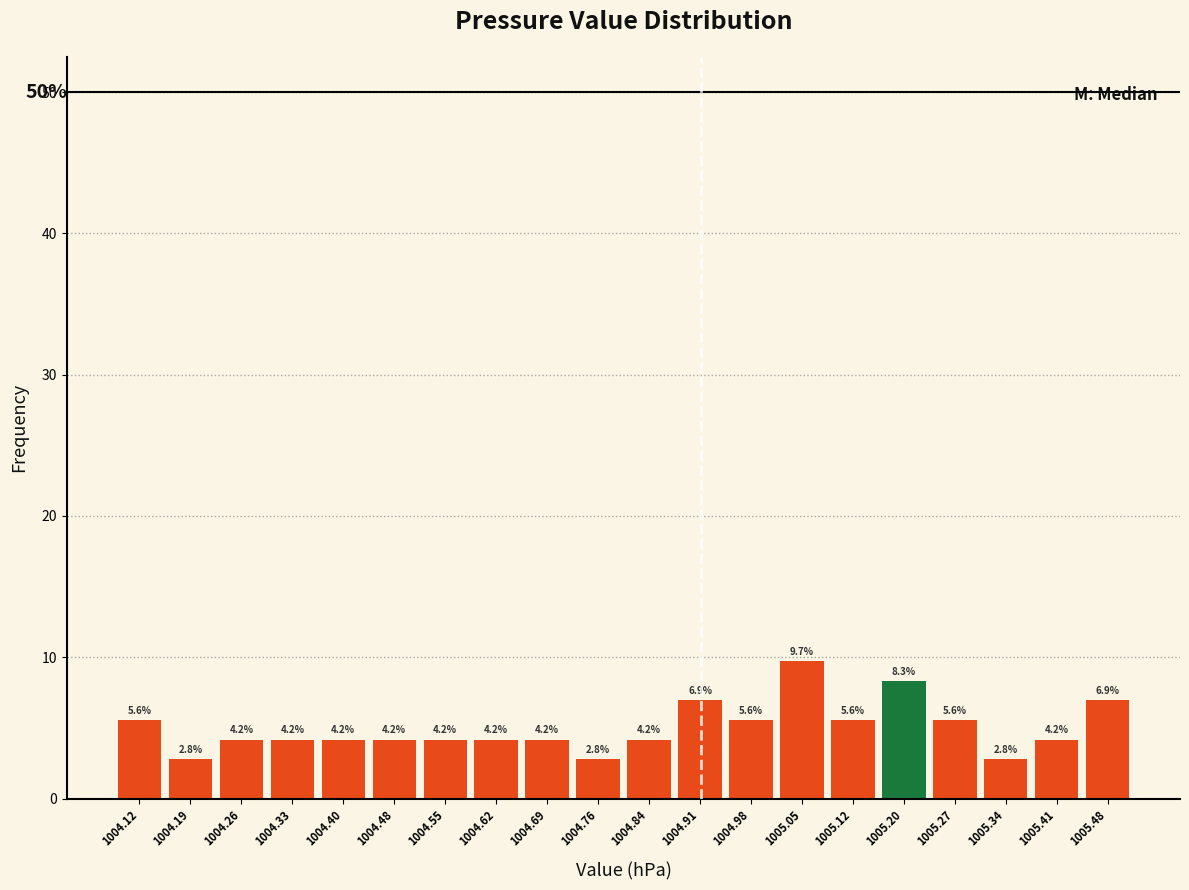

Reading left to right, transcribe this chart: for each bar, give the range it covers on the x-axis and its height. The bar edges are not printed on the chart, so give them approximately, as read against the axis.

1004.080 to 1004.152: 5.6
1004.152 to 1004.224: 2.8
1004.224 to 1004.296: 4.2
1004.296 to 1004.368: 4.2
1004.368 to 1004.440: 4.2
1004.440 to 1004.512: 4.2
1004.512 to 1004.584: 4.2
1004.584 to 1004.656: 4.2
1004.656 to 1004.728: 4.2
1004.728 to 1004.800: 2.8
1004.800 to 1004.872: 4.2
1004.872 to 1004.944: 6.9
1004.944 to 1005.016: 5.6
1005.016 to 1005.088: 9.7
1005.088 to 1005.160: 5.6
1005.160 to 1005.232: 8.3
1005.232 to 1005.304: 5.6
1005.304 to 1005.376: 2.8
1005.376 to 1005.448: 4.2
1005.448 to 1005.520: 6.9